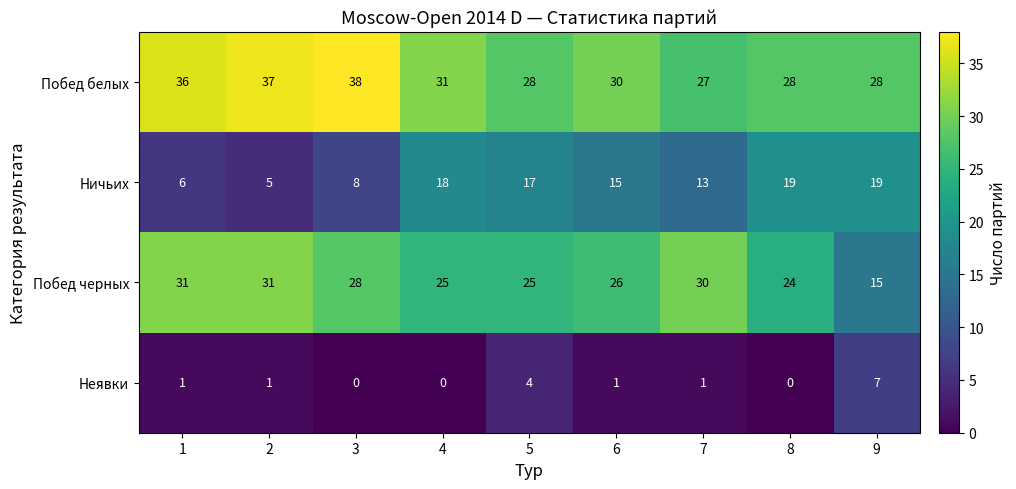

The Побед белых series shows 56 at 1. True or false?

False